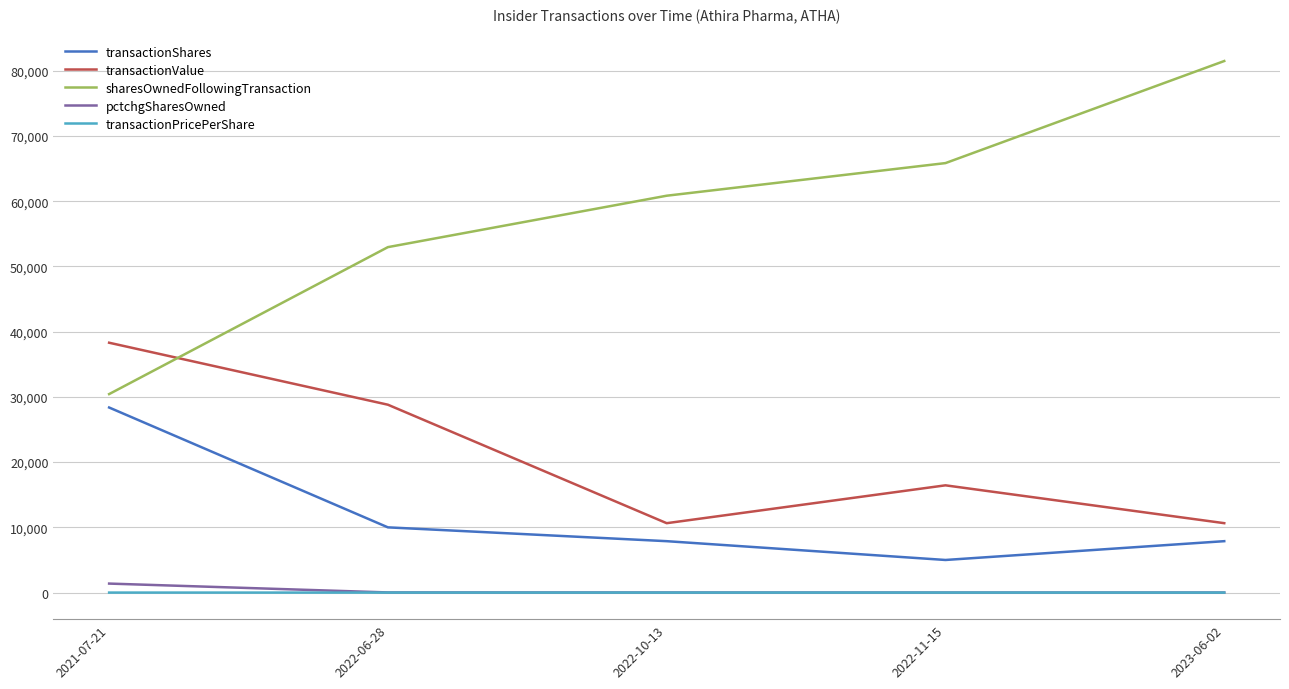

Is the value of sharesOwnedFollowingTransaction at 2022-11-15 greater than the value of transactionPricePerShare at 2021-07-21?

Yes